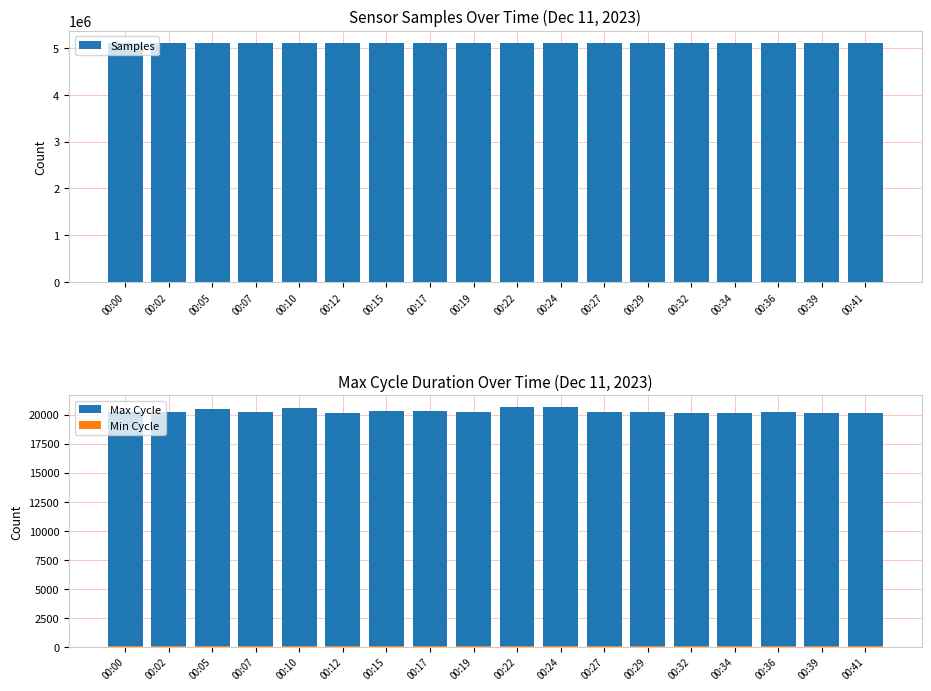

Are the bars horizontal?

No